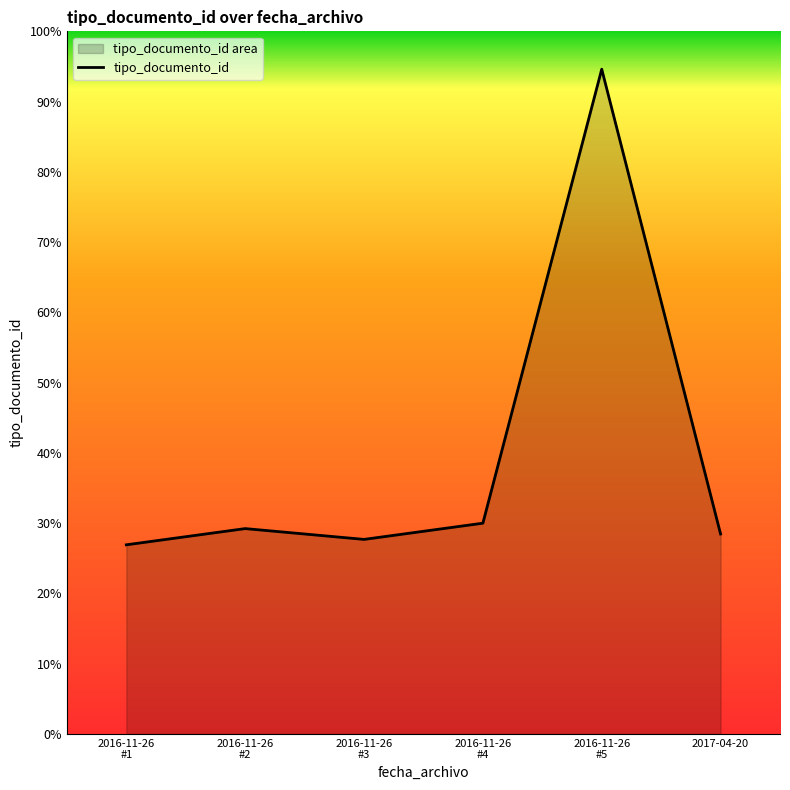

What is the label of the 6th point from the right?

2016-11-26 #1